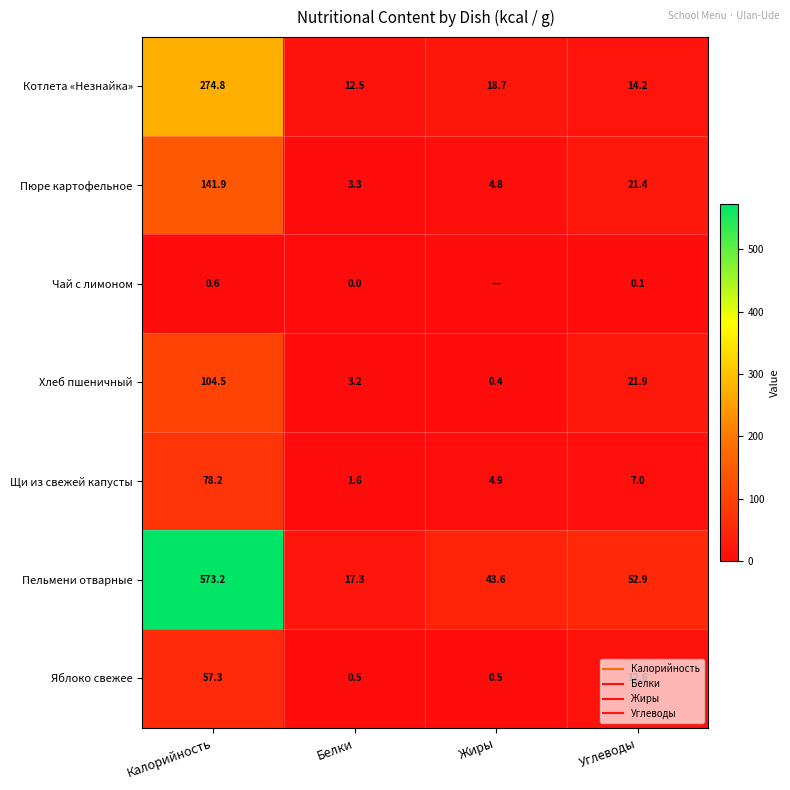

What is the minimum value for Пюре картофельное?

3.3